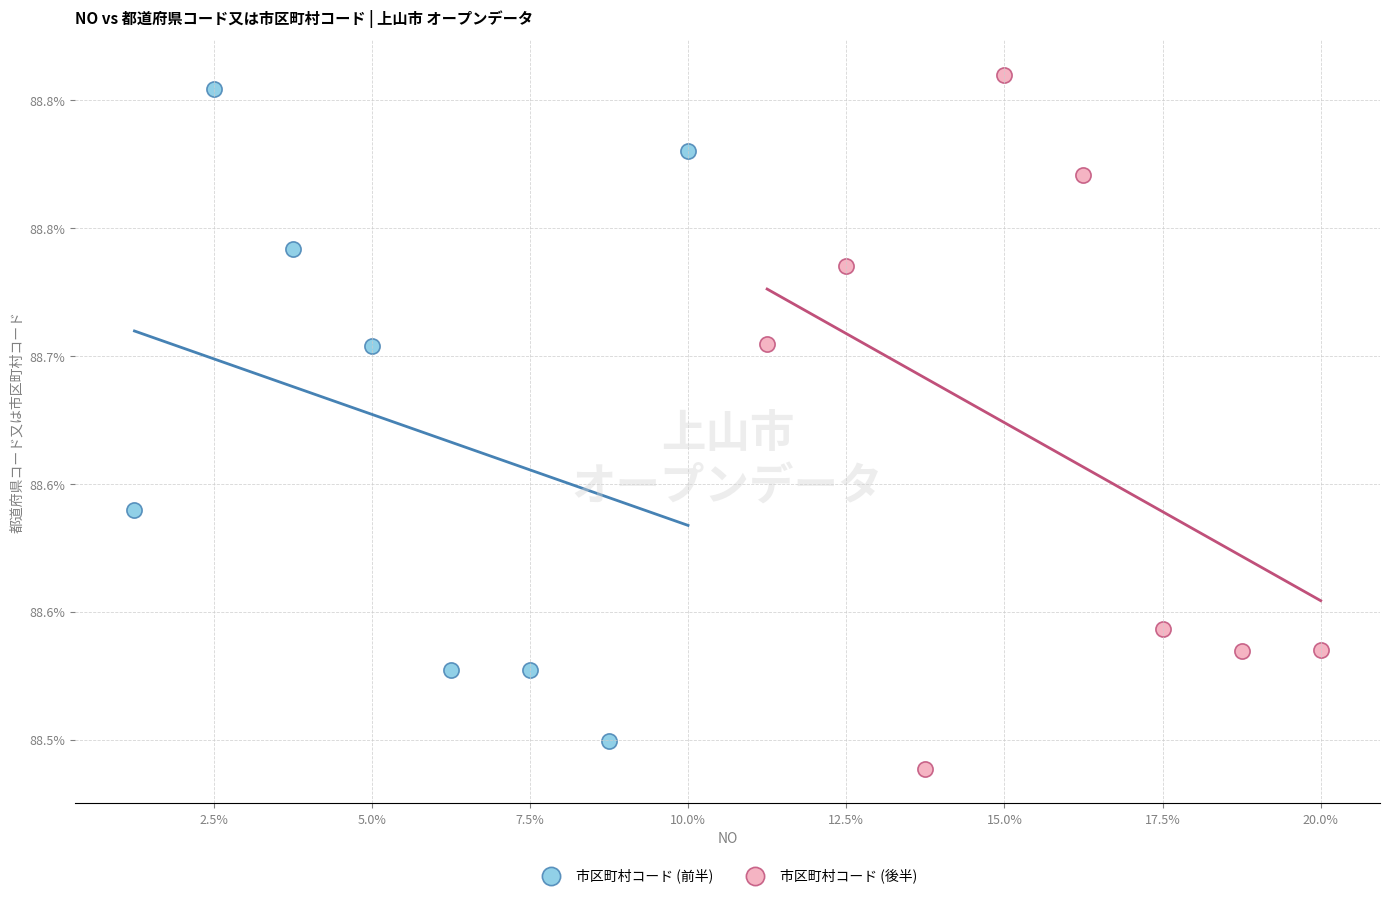

Which series reaches the minimum Y coordinate?

市区町村コード (後半)